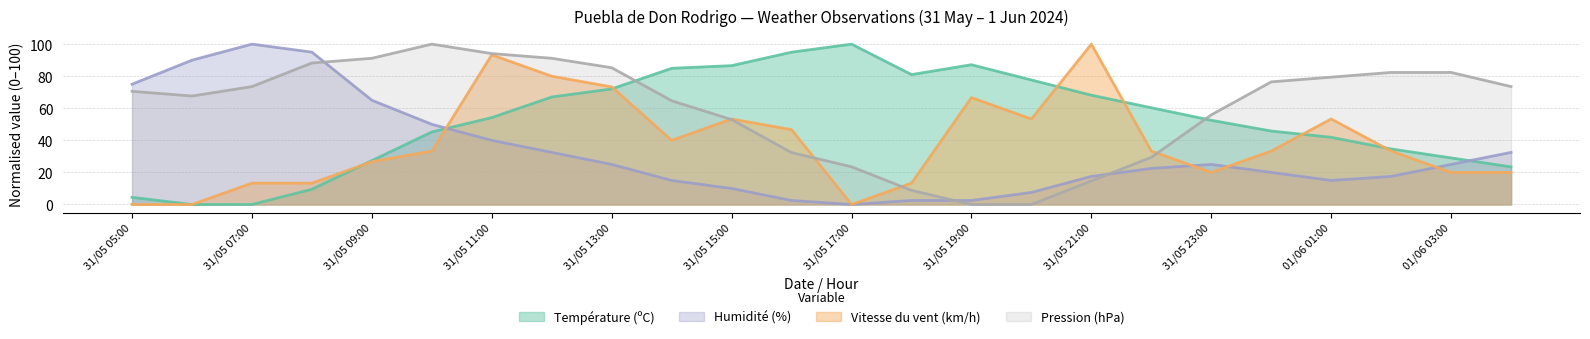

Between 31/05 05:00 and 31/05 14:00, which series saw the biggest shift?

Température (ºC)